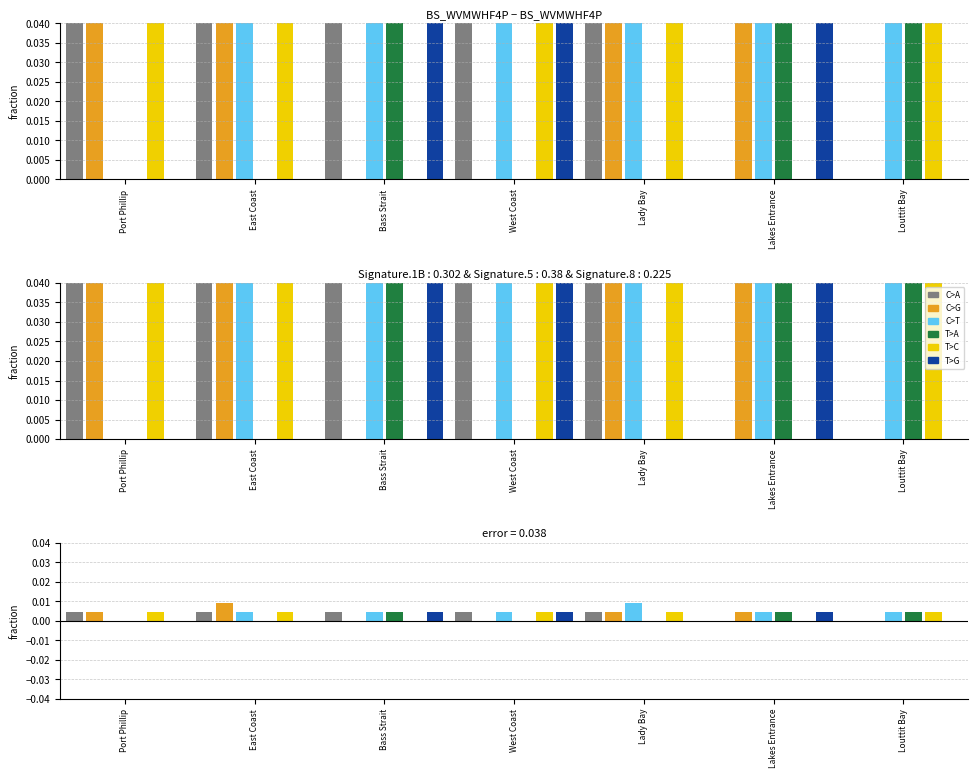

Which category has the lowest value across all series?

Lakes Entrance